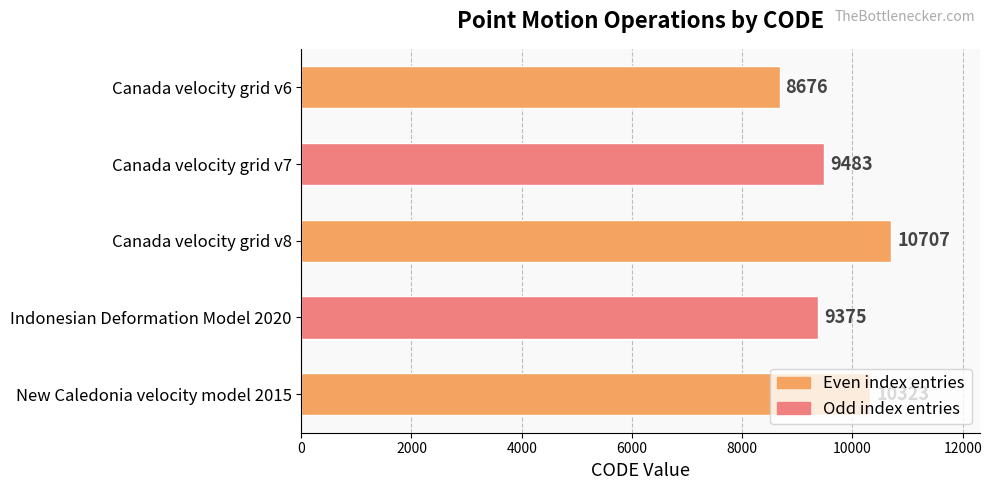

Count the number of data series in this chart.

1